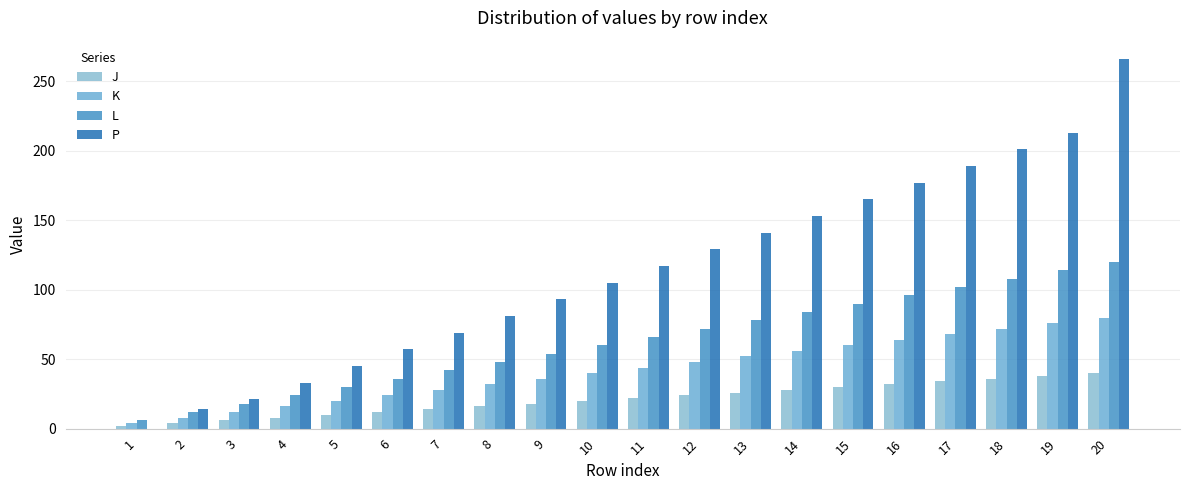

Reading right to left, transcribe all the data shown in this chart.

J: 20=40	19=38	18=36	17=34	16=32	15=30	14=28	13=26	12=24	11=22	10=20	9=18	8=16	7=14	6=12	5=10	4=8	3=6	2=4	1=2
K: 20=80	19=76	18=72	17=68	16=64	15=60	14=56	13=52	12=48	11=44	10=40	9=36	8=32	7=28	6=24	5=20	4=16	3=12	2=8	1=4
L: 20=120	19=114	18=108	17=102	16=96	15=90	14=84	13=78	12=72	11=66	10=60	9=54	8=48	7=42	6=36	5=30	4=24	3=18	2=12	1=6
P: 20=266	19=213	18=201	17=189	16=177	15=165	14=153	13=141	12=129	11=117	10=105	9=93	8=81	7=69	6=57	5=45	4=33	3=21	2=14	1=0